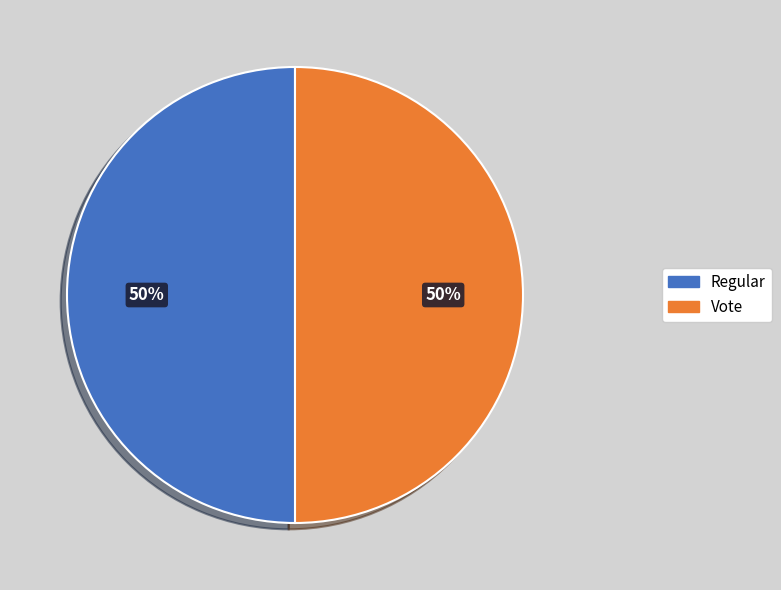

True or false: Vote accounts for 37% of the total.

False